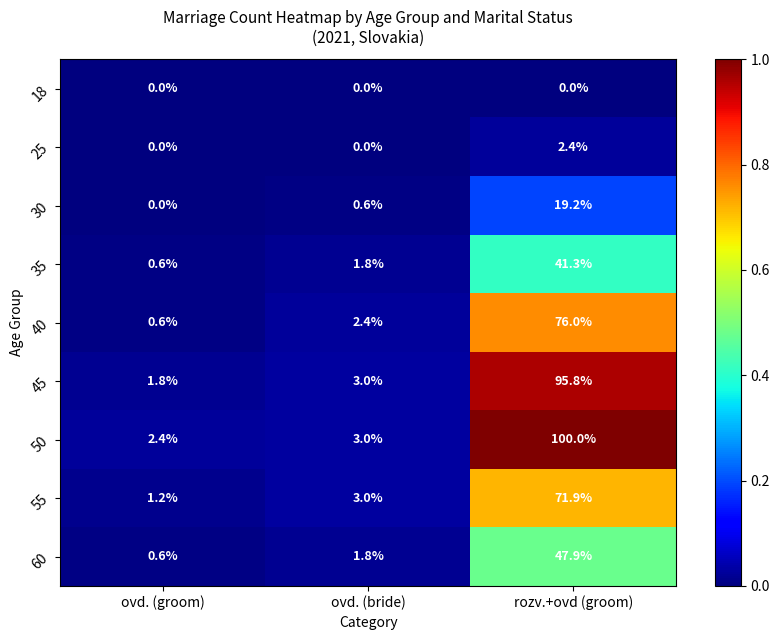

How many categories are shown in the chart?

3